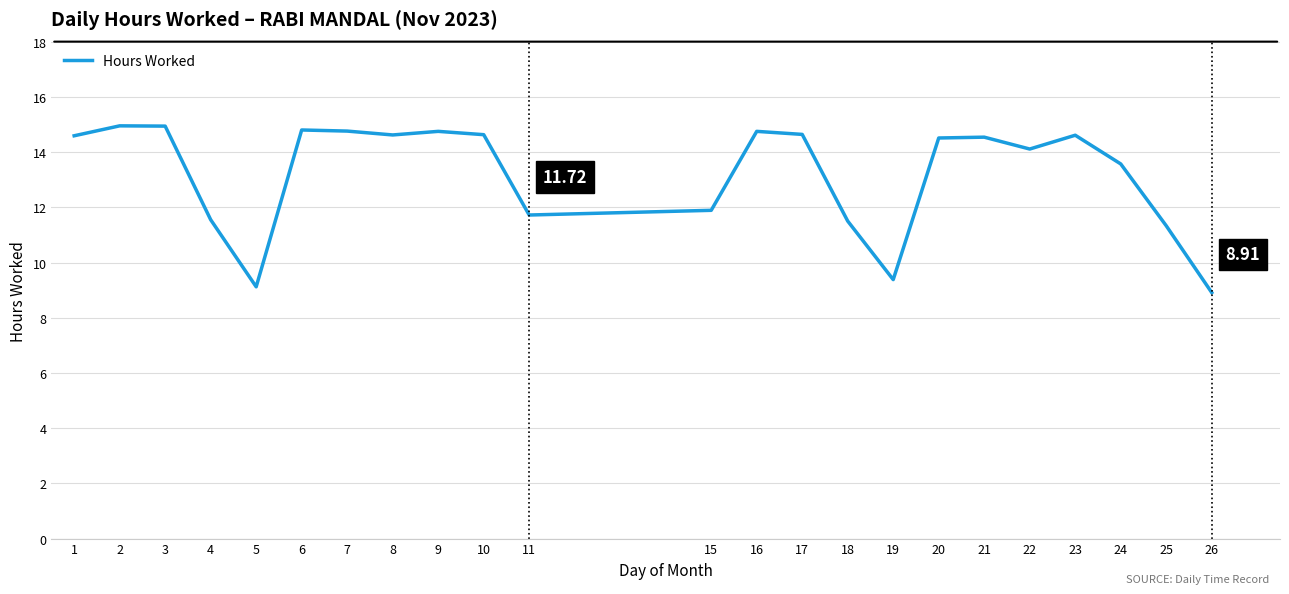

Approximately how many times larger is the value at 5 compared to 21?

0.6